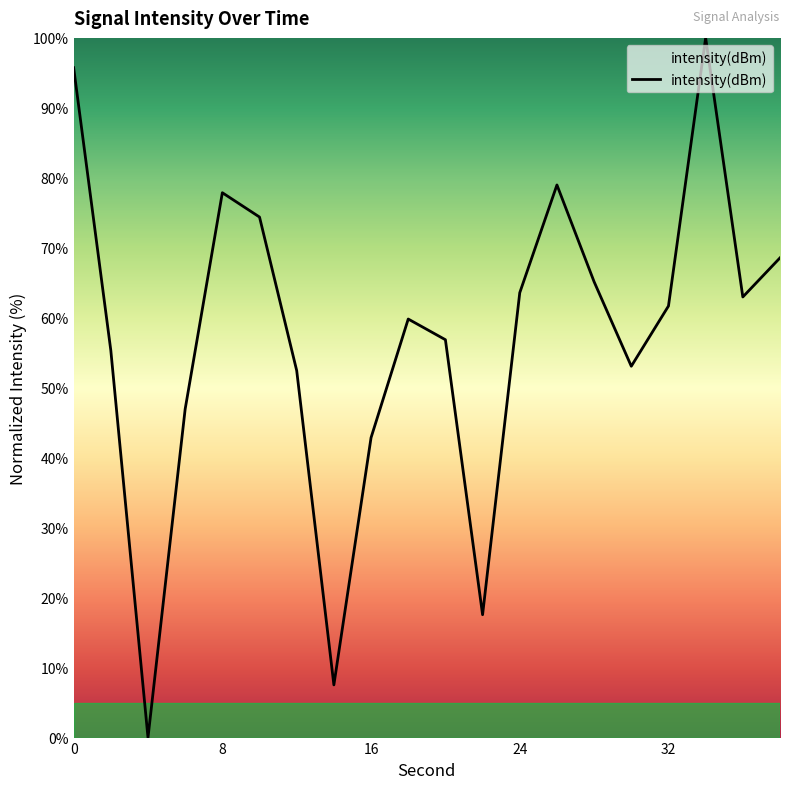

What is the difference between the maximum and minimum values?

100.0